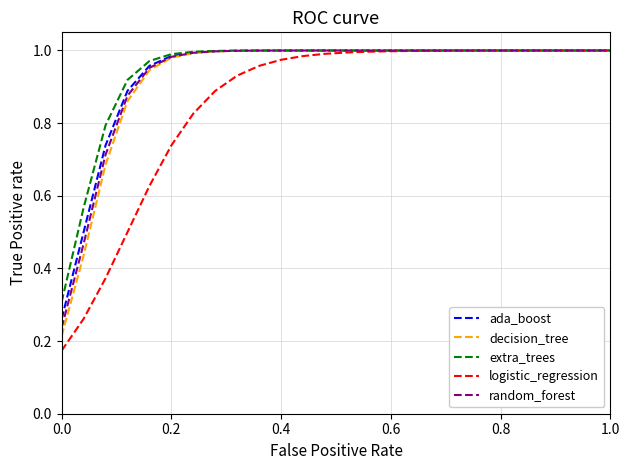

Which series has the widest spread of values?

logistic_regression